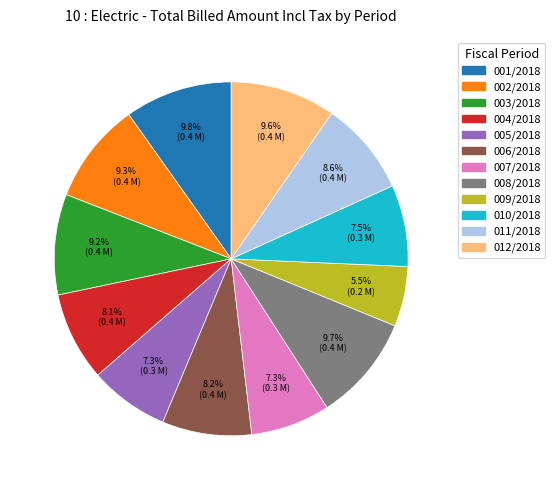

Do 004/2018 and 009/2018 together represent more than half of the pie?

No